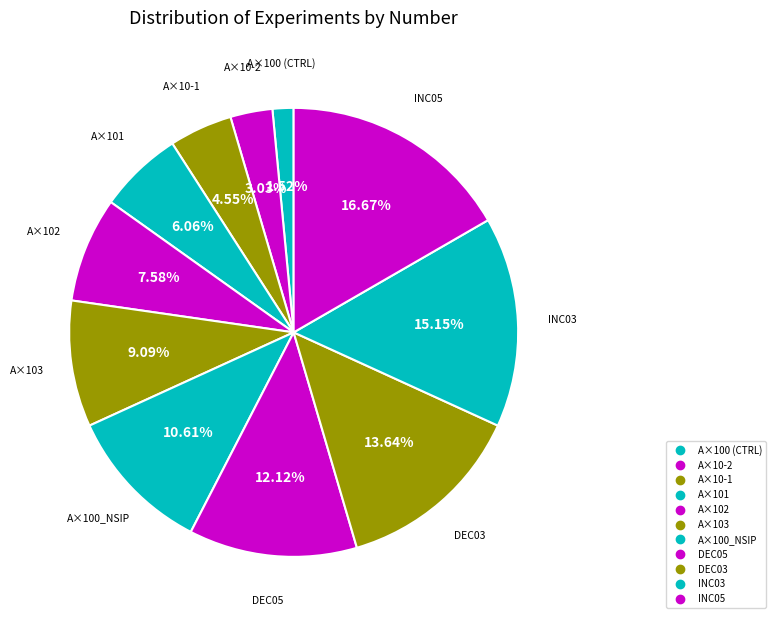

True or false: A×100 (CTRL) accounts for 10% of the total.

False